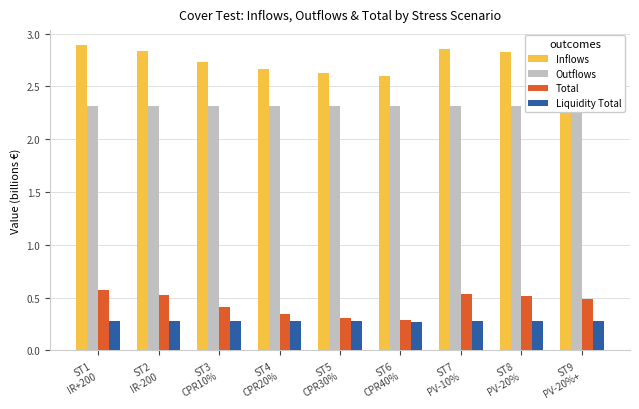

What position from the left is ST3
CPR10%?

3